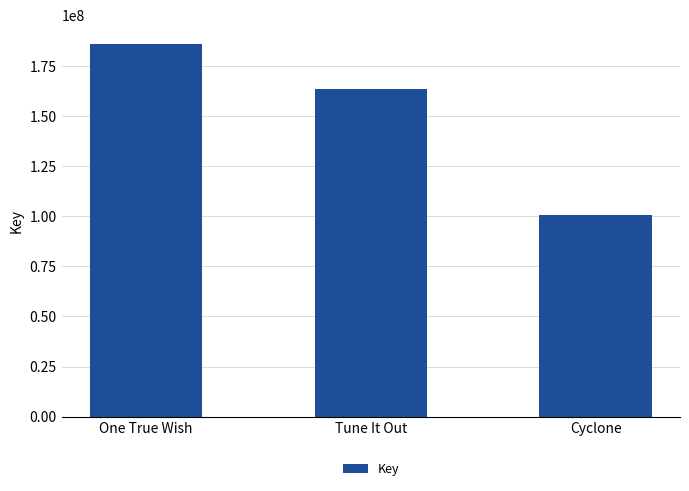

What is the label of the 3rd bar from the right?

One True Wish